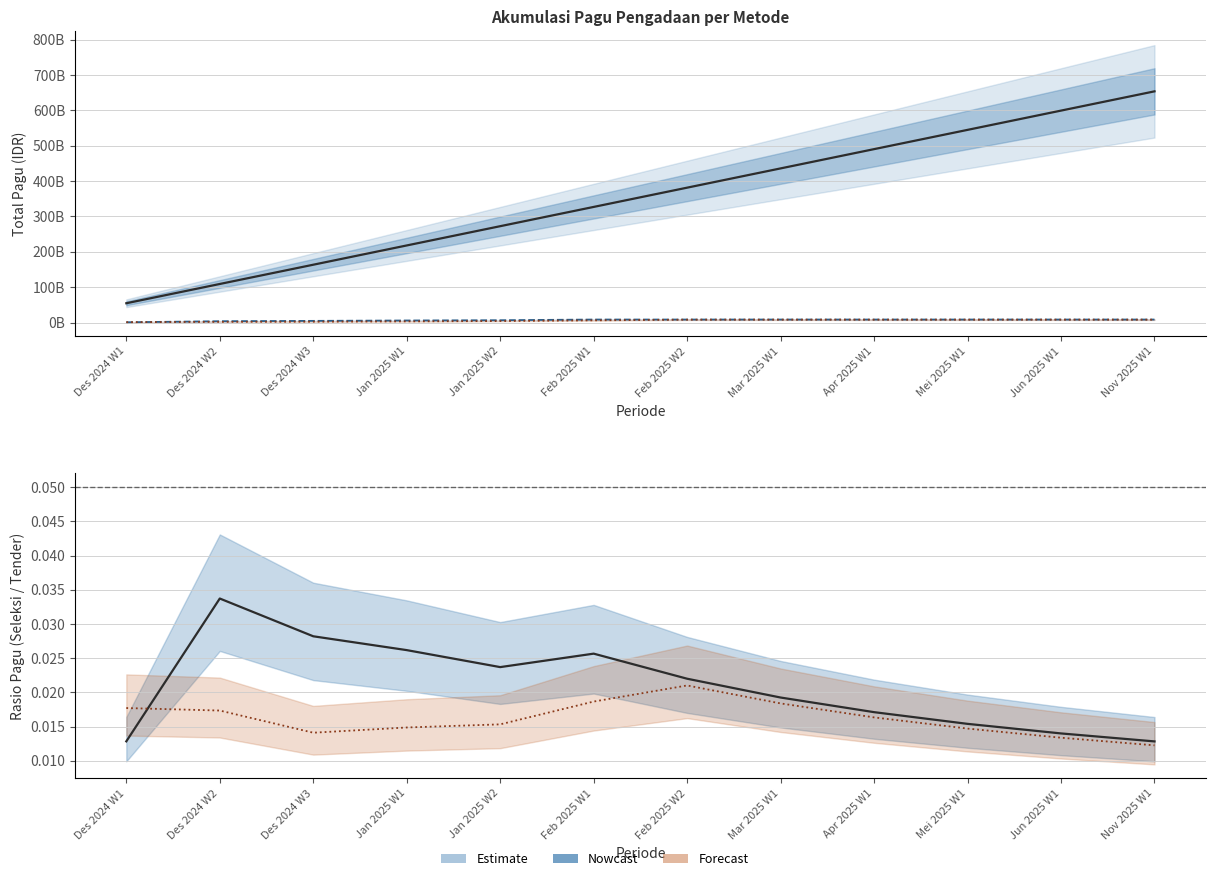

Which series has the largest total across all categories?

Nowcast (Tender)